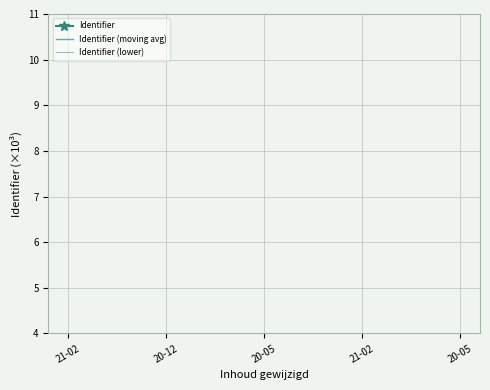

True or false: Identifier and Identifier (moving avg) cross at least once.

False